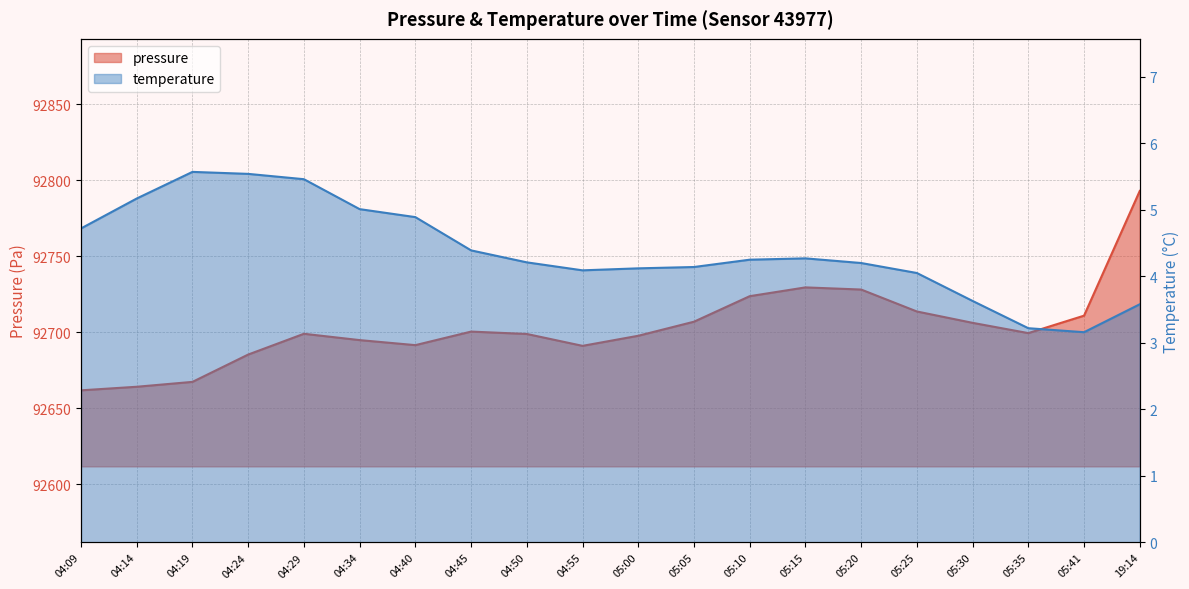

What is the difference between the maximum and minimum values in the pressure series?

131.1